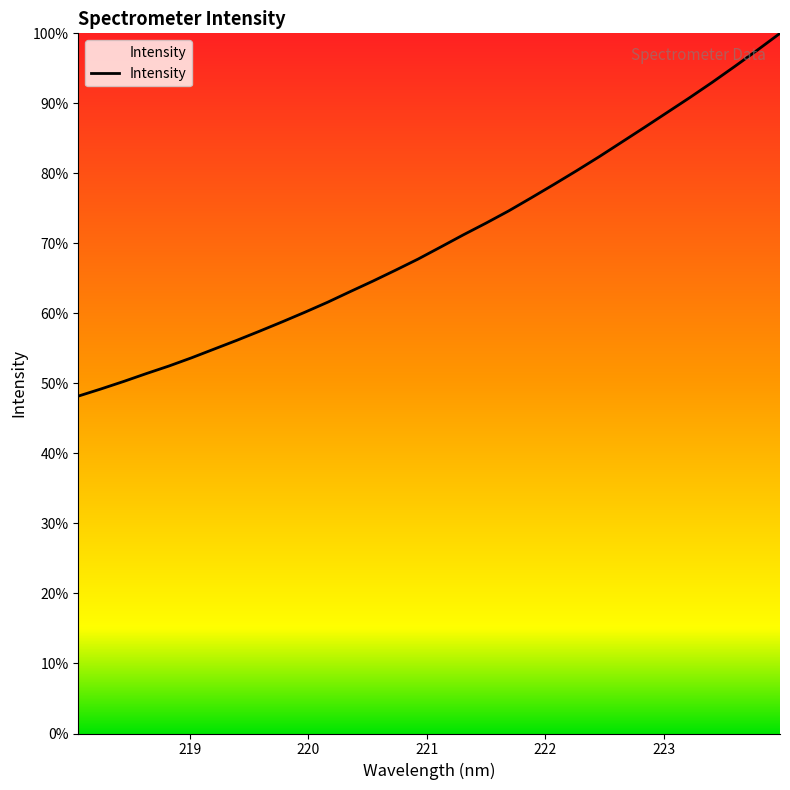

What is the difference between the maximum and minimum values?

51.8